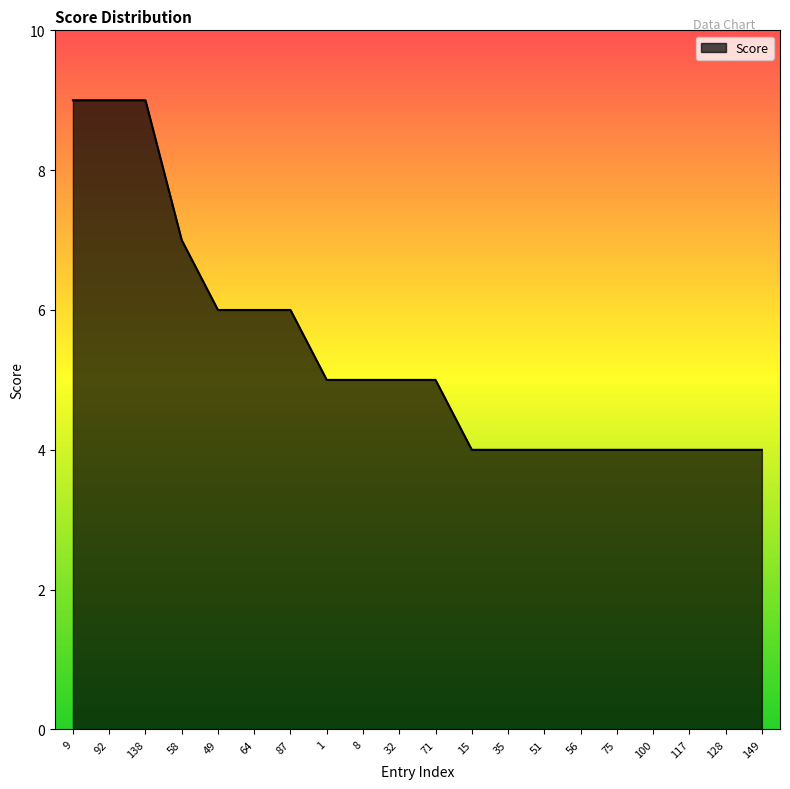

What is the difference between the second highest and second lowest values?

5